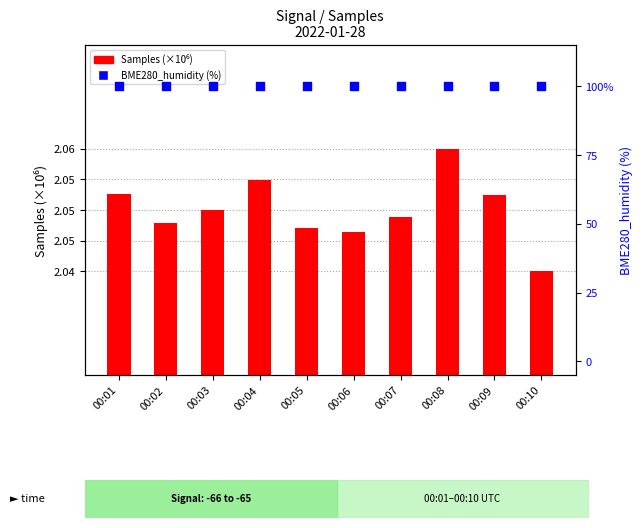

At how many categories does at least one series exceed 32?

10